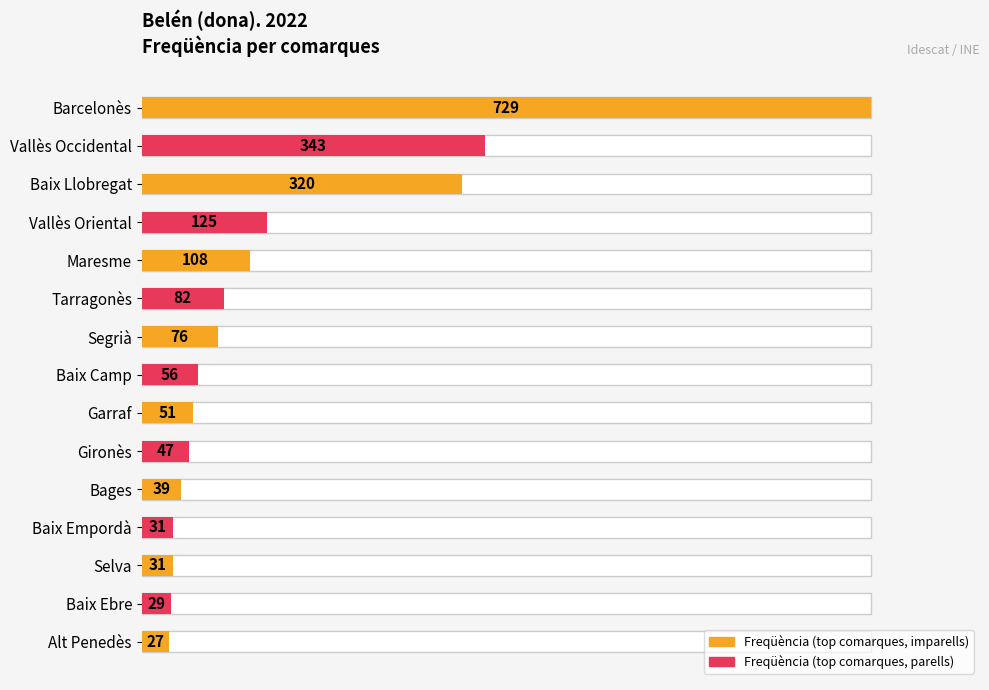

Does the chart contain any negative values?

No